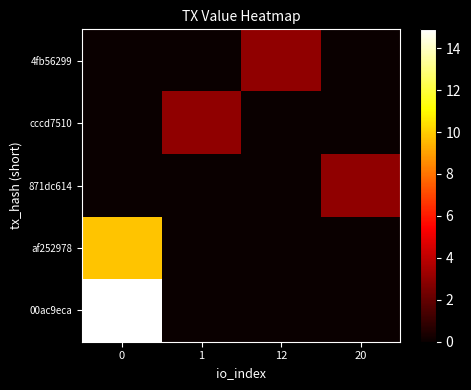

Which series has the largest range (max minus min)?

00ac9eca